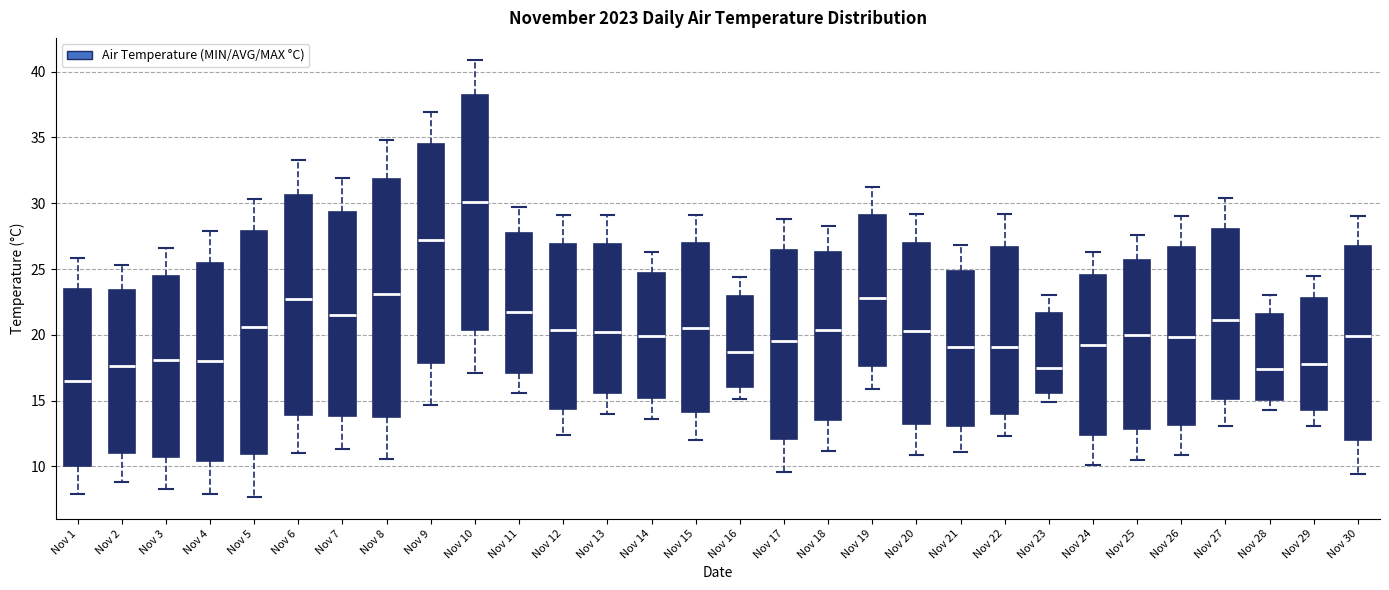

Which box's median line is the lowest?

Nov 1